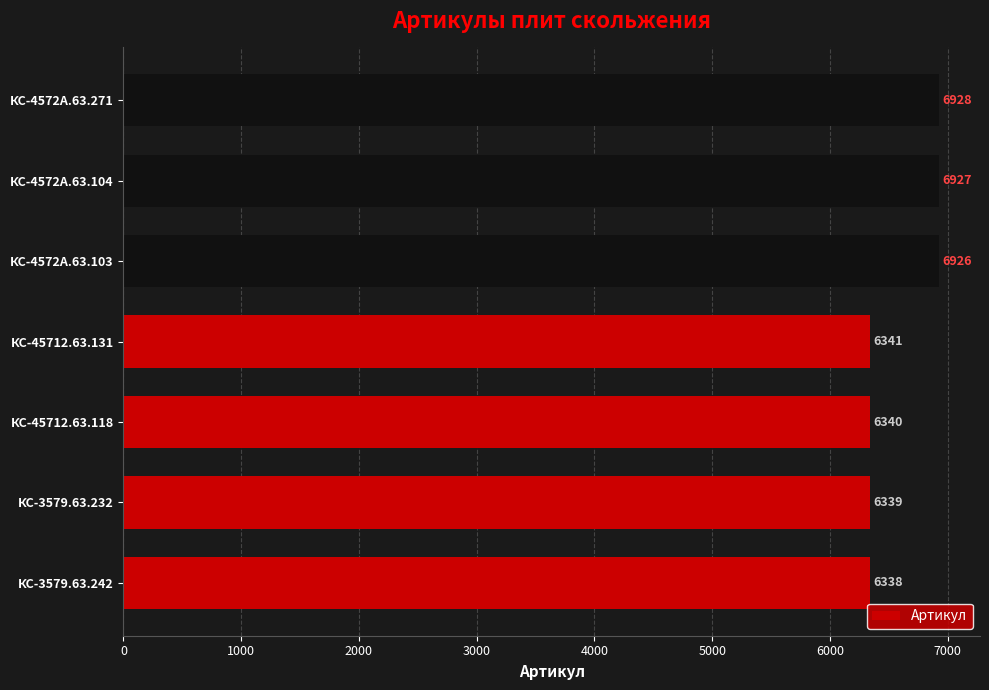

Reading bottom to top, transcribe all the data shown in this chart.

6338	6339	6340	6341	6926	6927	6928